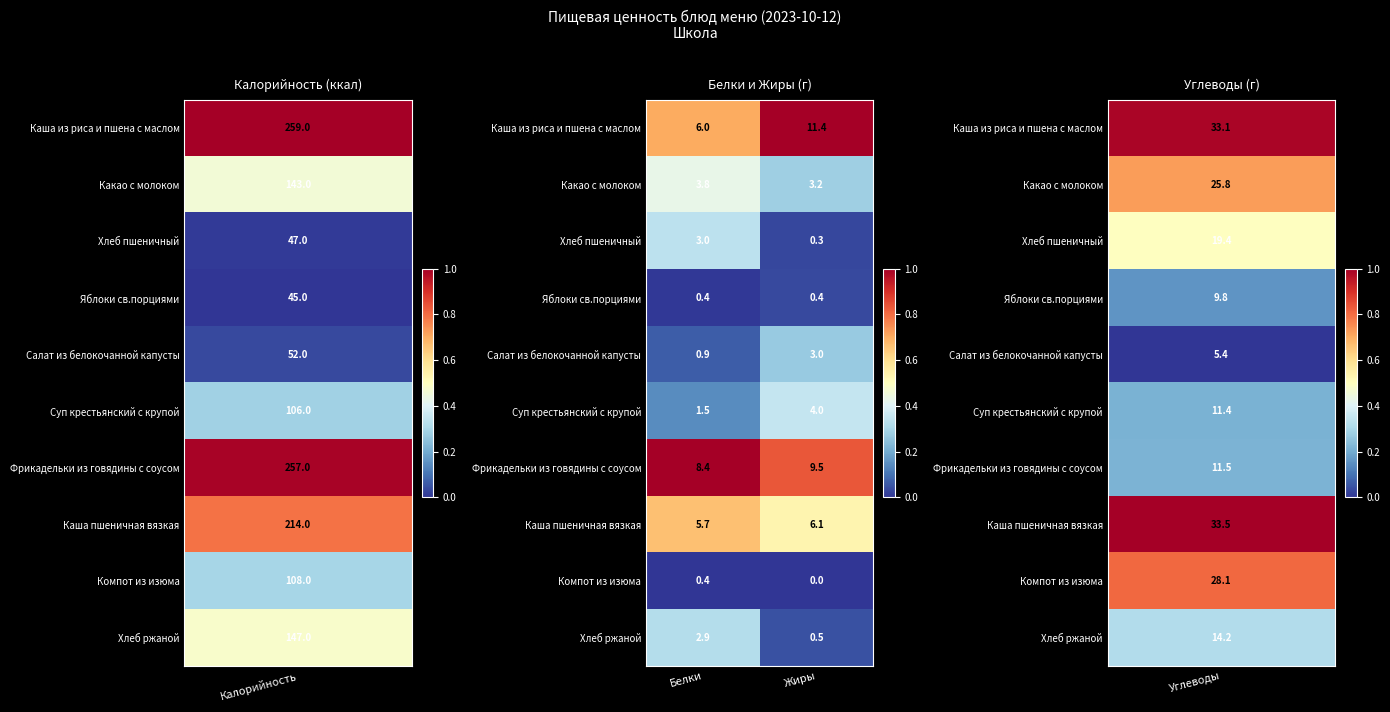

Where does the Хлеб ржаной series first go above 2?

Белки